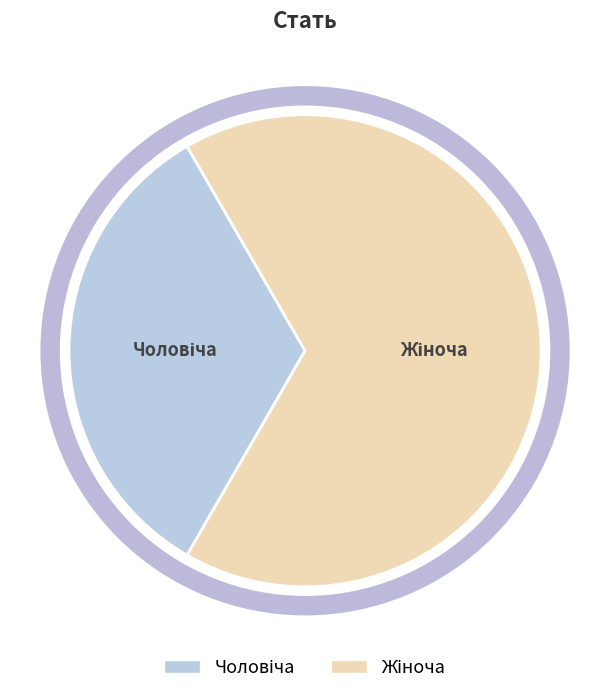

Does any single category account for the majority?

Yes